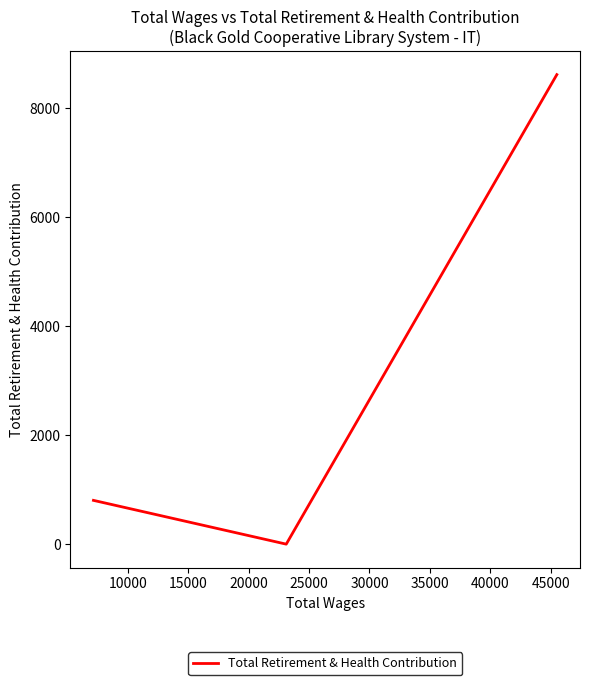

What is the greatest value displayed?

8621